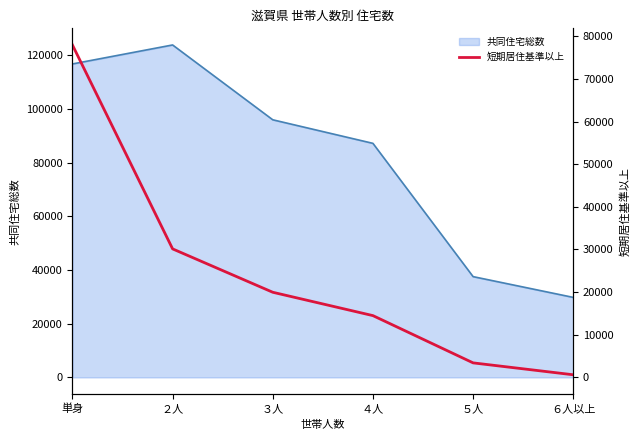

Is it true that the value at ４人 is 14490?

True